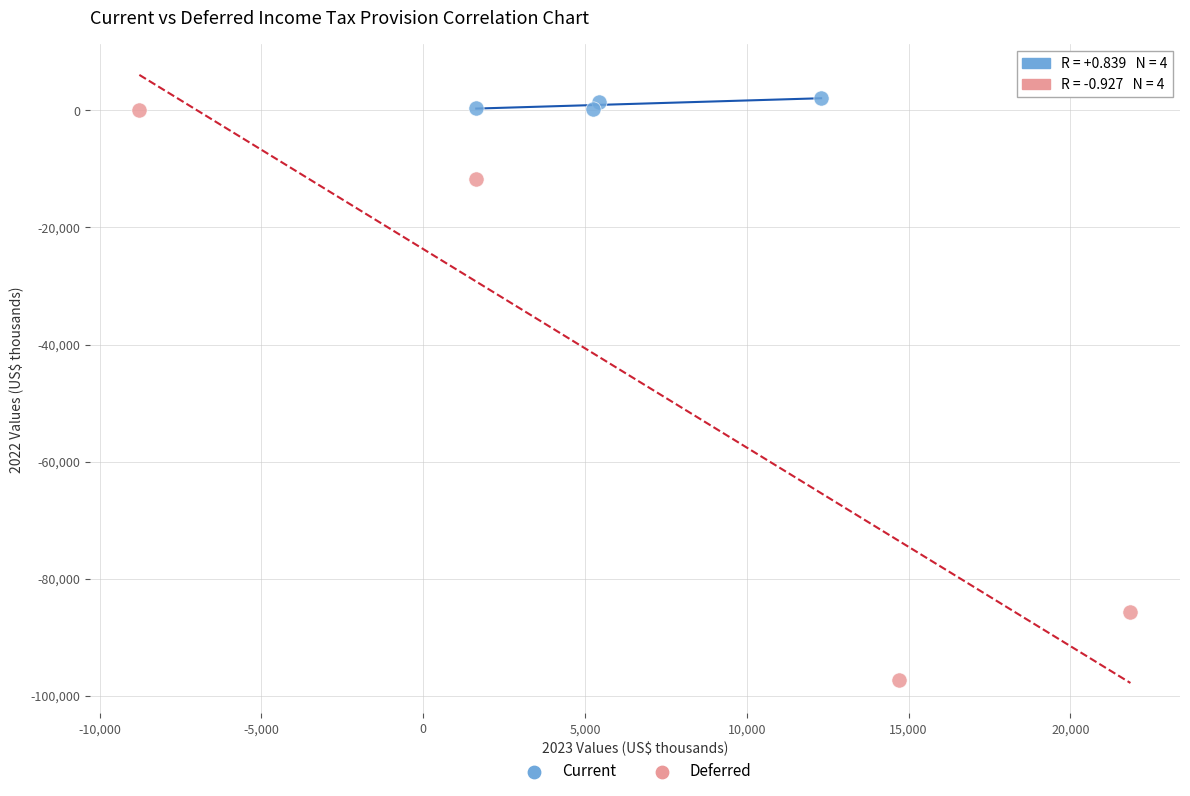

Which series has the widest spread of Y values?

Deferred